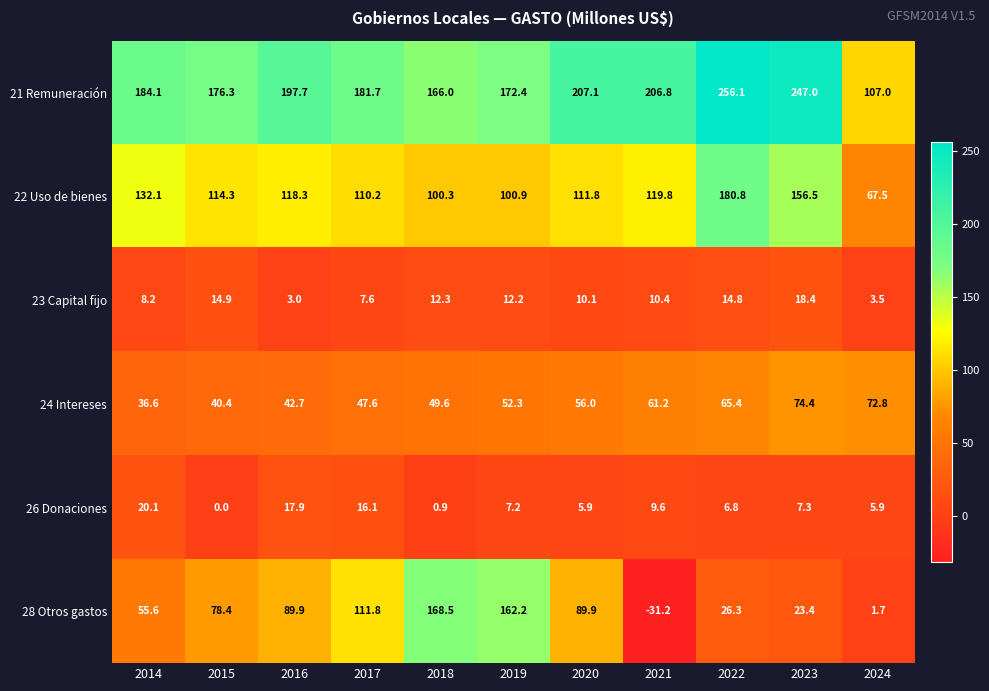

The 23 Capital fijo series shows 12.2 at 2019. True or false?

True